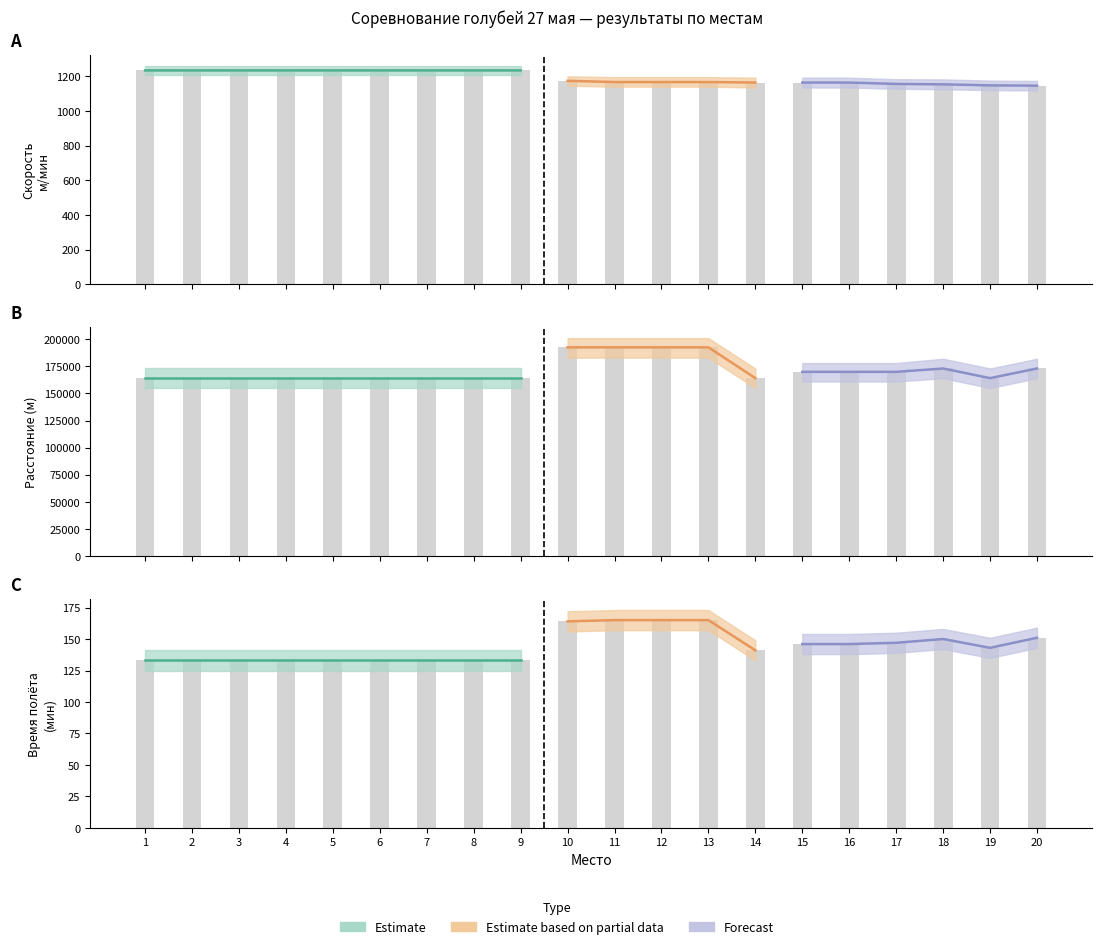

What is the difference between the highest and lowest values at 5?

163967.0